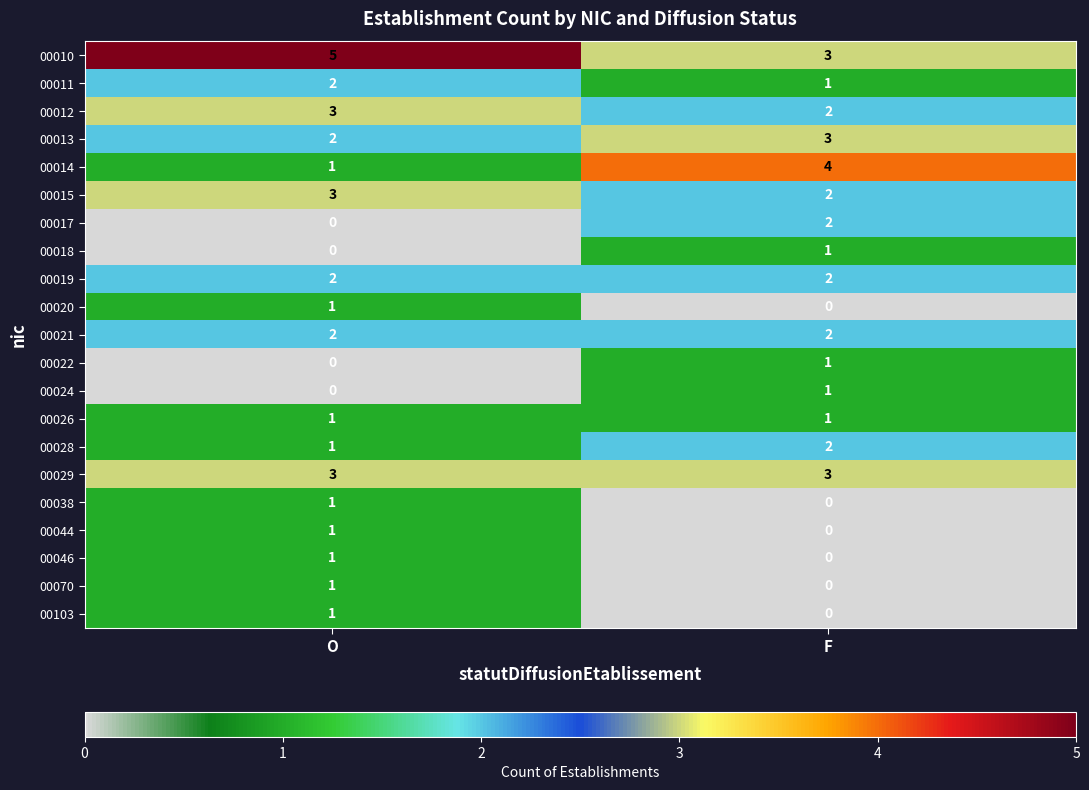

Which series has the widest spread of values?

00014